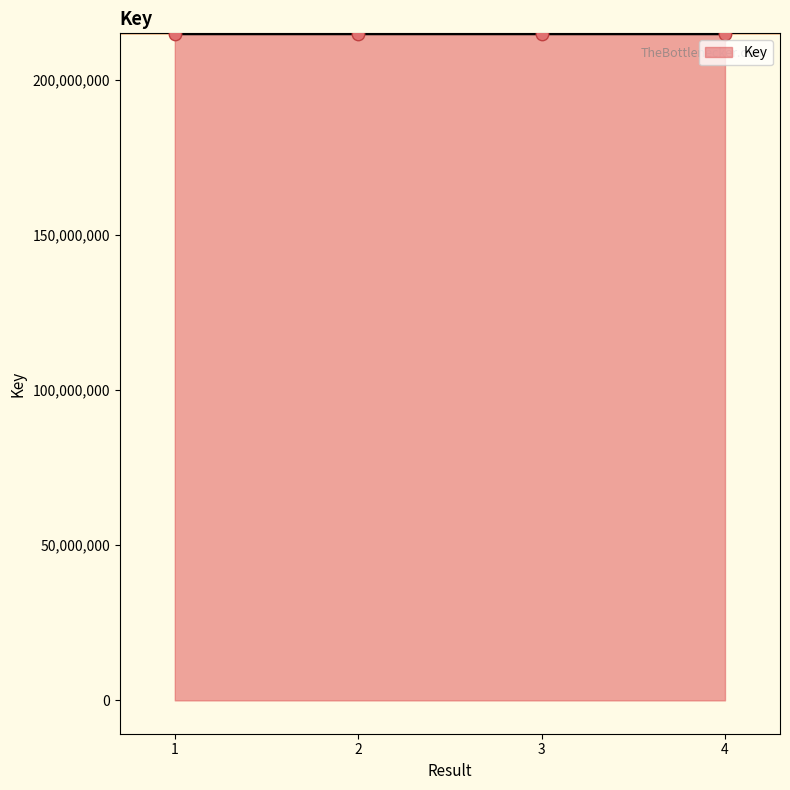

What is the change in value from 3 to 4?

-211